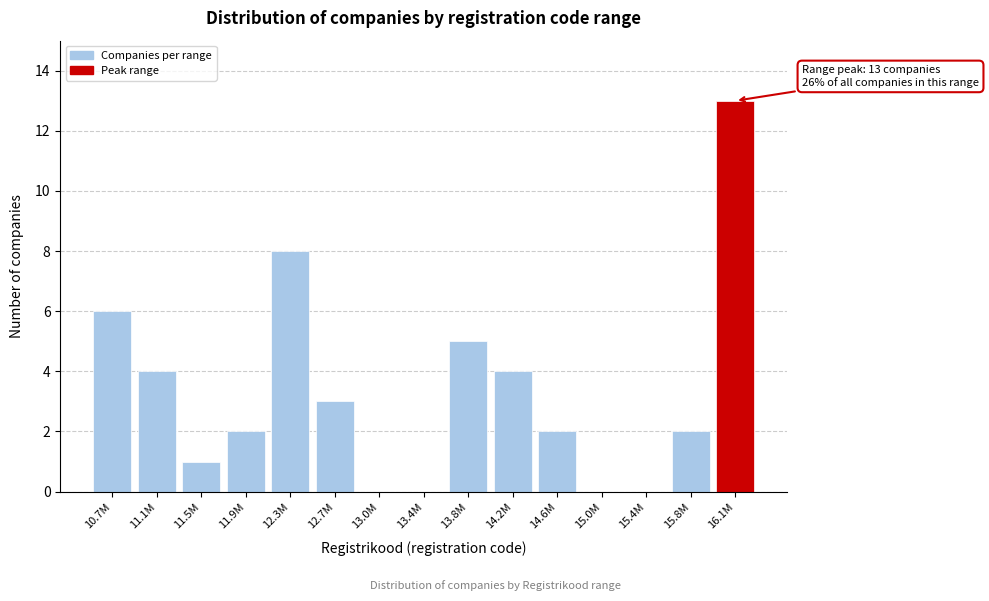

Reading left to right, transcribe all the data shown in this chart.

10.7M=6	11.1M=4	11.5M=1	11.9M=2	12.3M=8	12.7M=3	13.0M=0	13.4M=0	13.8M=5	14.2M=4	14.6M=2	15.0M=0	15.4M=0	15.8M=2	16.1M=13